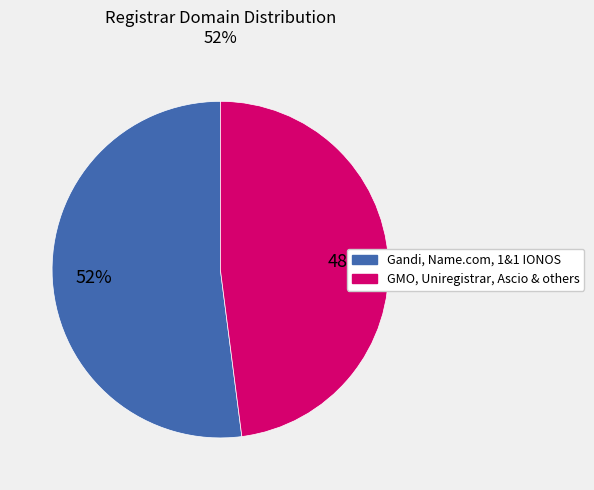

To the nearest percent, what is the difference between the largest and smallest slice percentages?

4%